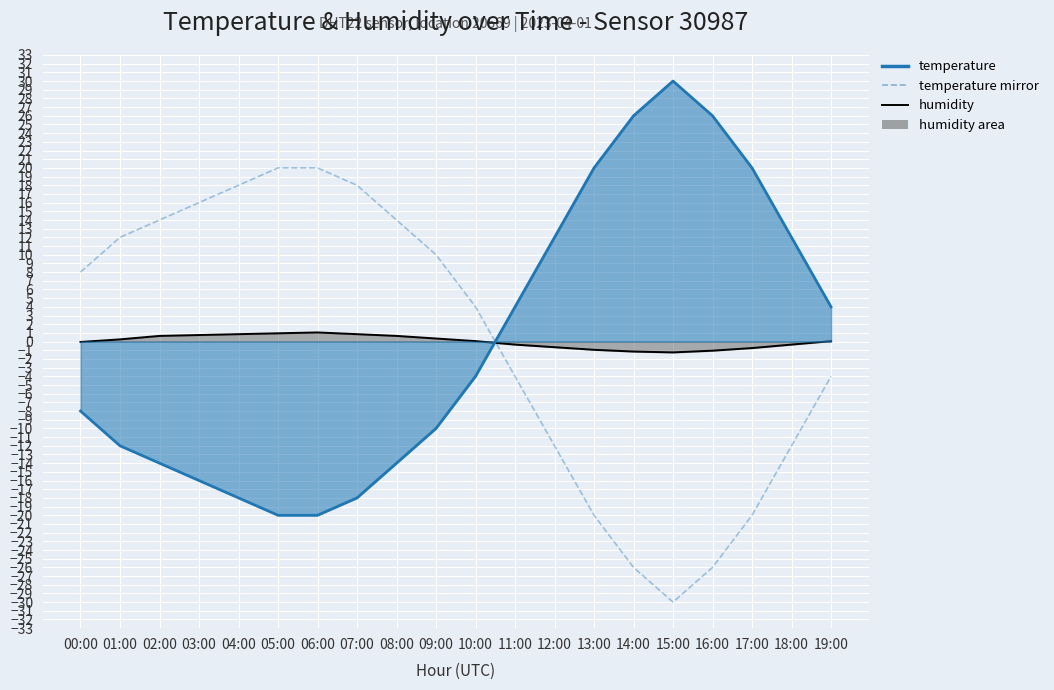

How many values in temperature (line) are above zero?

9